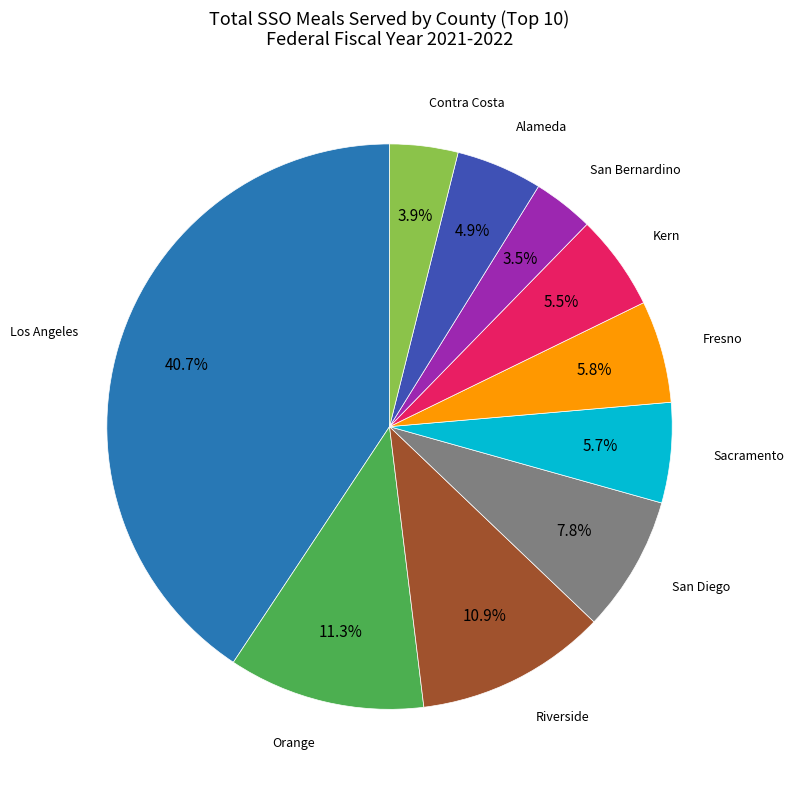

Is there a majority slice in this chart?

No